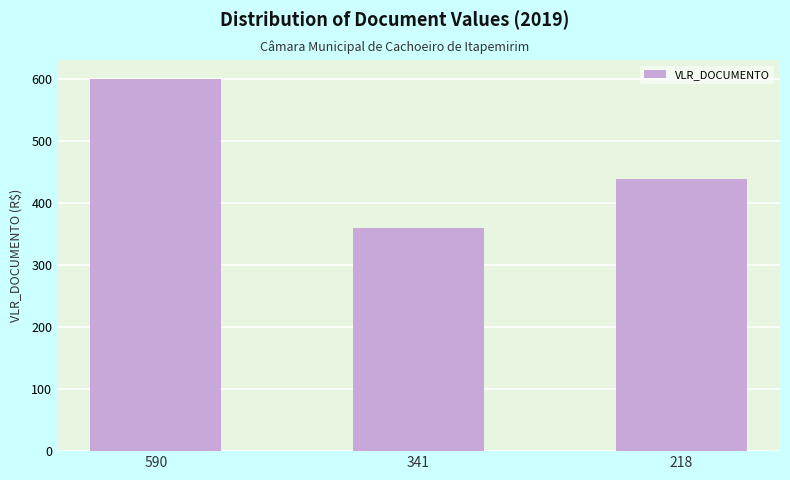

Are the bars grouped side by side (vs. stacked)?

No